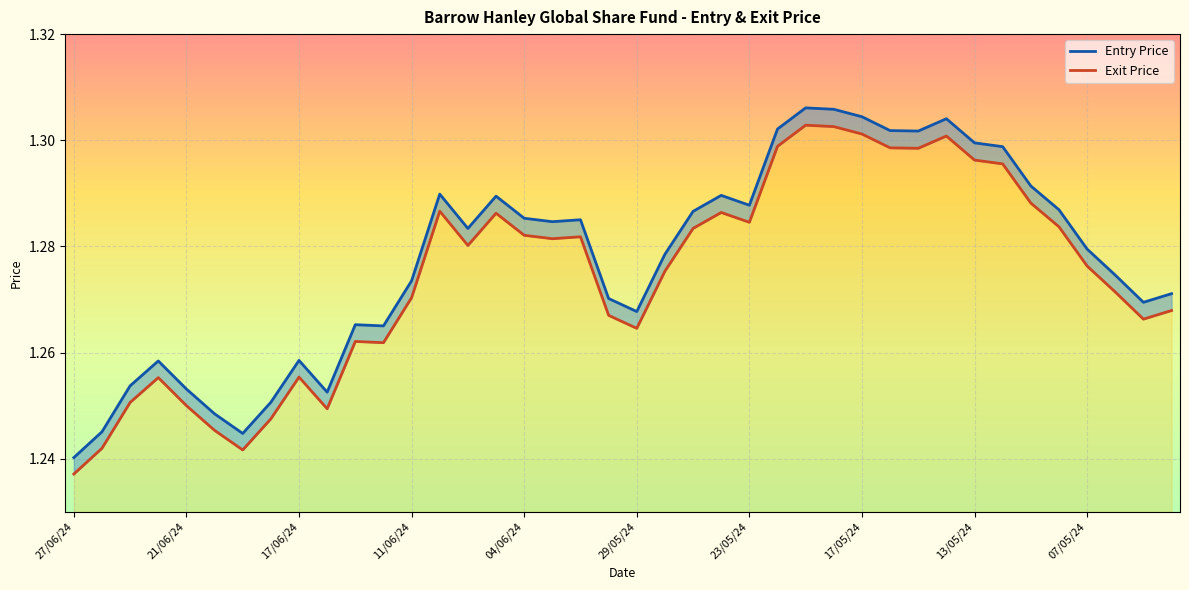

Count the Exit Price values in the range 1 to 2.

40